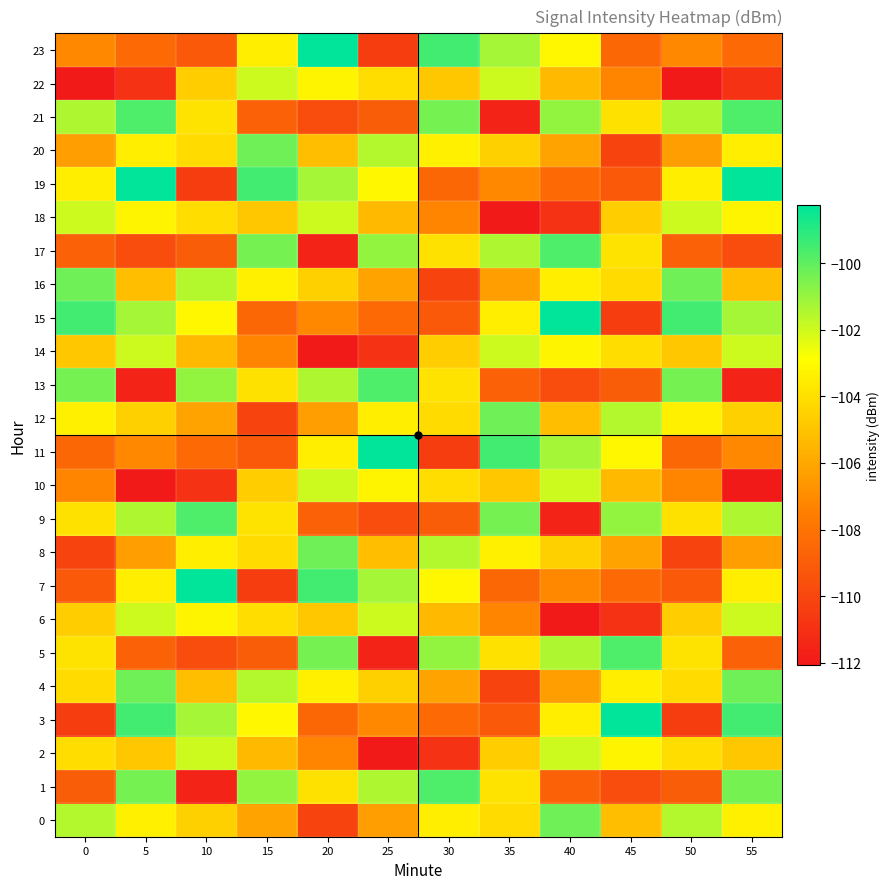

Between 10 and 45, which series saw the biggest shift?

7